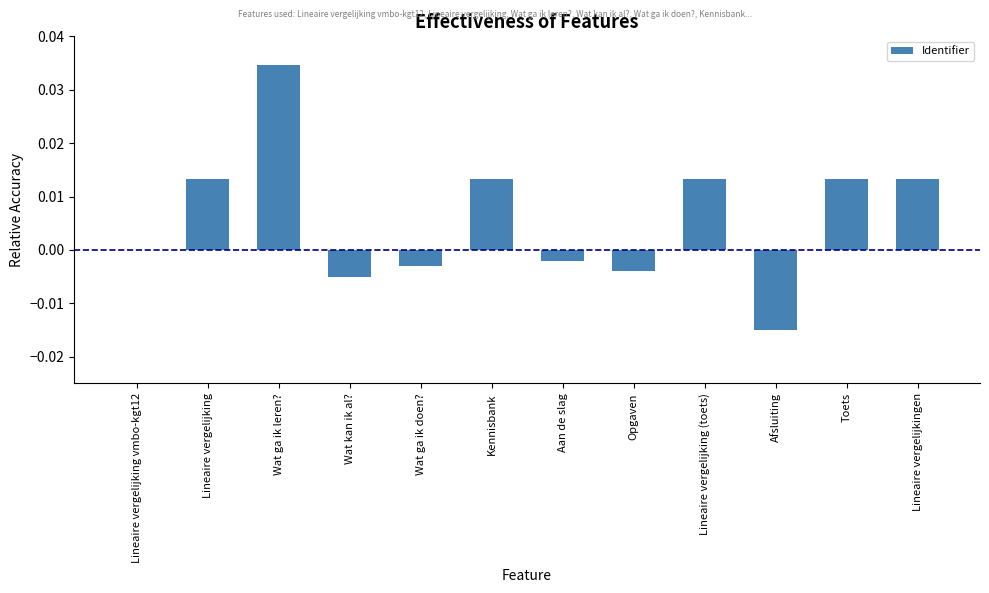

Is it true that the value at Lineaire vergelijking is 0.0?

True